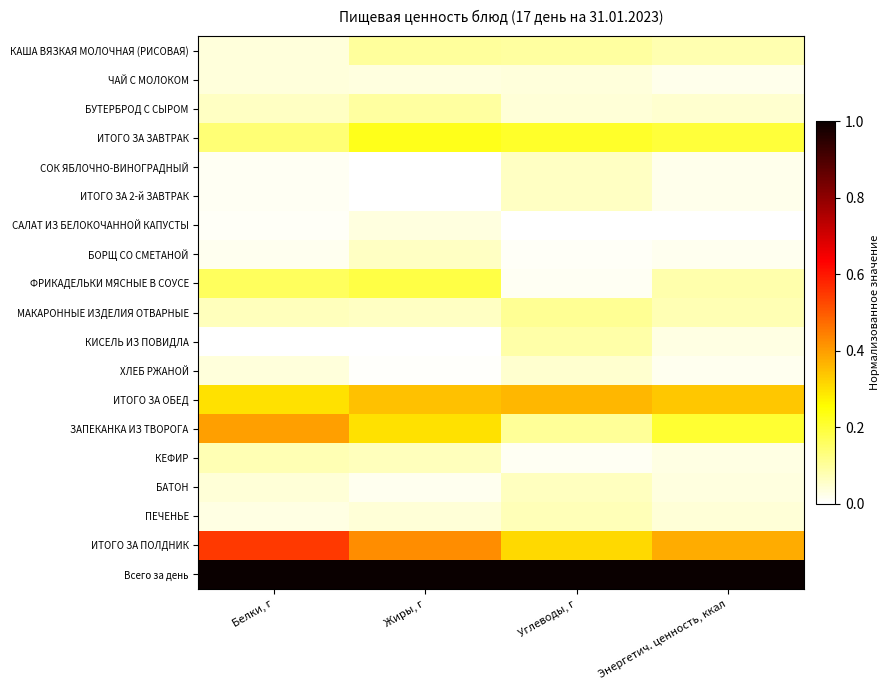

Reading left to right, list all the values displayed in this chart.

КАША ВЯЗКАЯ МОЛОЧНАЯ (РИСОВАЯ): Белки, г=0.0	Жиры, г=0.1	Углеводы, г=0.1	Энергетич. ценность, ккал=0.1
ЧАЙ С МОЛОКОМ: Белки, г=0.0	Жиры, г=0.0	Углеводы, г=0.0	Энергетич. ценность, ккал=0.0
БУТЕРБРОД С СЫРОМ: Белки, г=0.1	Жиры, г=0.1	Углеводы, г=0.0	Энергетич. ценность, ккал=0.1
ИТОГО ЗА ЗАВТРАК: Белки, г=0.1	Жиры, г=0.2	Углеводы, г=0.2	Энергетич. ценность, ккал=0.2
СОК ЯБЛОЧНО-ВИНОГРАДНЫЙ: Белки, г=0.0	Жиры, г=0.0	Углеводы, г=0.1	Энергетич. ценность, ккал=0.0
ИТОГО ЗА 2-й ЗАВТРАК: Белки, г=0.0	Жиры, г=0.0	Углеводы, г=0.1	Энергетич. ценность, ккал=0.0
САЛАТ ИЗ БЕЛОКОЧАННОЙ КАПУСТЫ: Белки, г=0.0	Жиры, г=0.0	Углеводы, г=0.0	Энергетич. ценность, ккал=0.0
БОРЩ СО СМЕТАНОЙ: Белки, г=0.0	Жиры, г=0.1	Углеводы, г=0.0	Энергетич. ценность, ккал=0.0
ФРИКАДЕЛЬКИ МЯСНЫЕ В СОУСЕ: Белки, г=0.2	Жиры, г=0.2	Углеводы, г=0.0	Энергетич. ценность, ккал=0.1
МАКАРОННЫЕ ИЗДЕЛИЯ ОТВАРНЫЕ: Белки, г=0.1	Жиры, г=0.1	Углеводы, г=0.1	Энергетич. ценность, ккал=0.1
КИСЕЛЬ ИЗ ПОВИДЛА: Белки, г=0.0	Жиры, г=0.0	Углеводы, г=0.1	Энергетич. ценность, ккал=0.0
ХЛЕБ РЖАНОЙ: Белки, г=0.0	Жиры, г=0.0	Углеводы, г=0.1	Энергетич. ценность, ккал=0.0
ИТОГО ЗА ОБЕД: Белки, г=0.3	Жиры, г=0.3	Углеводы, г=0.4	Энергетич. ценность, ккал=0.3
ЗАПЕКАНКА ИЗ ТВОРОГА: Белки, г=0.4	Жиры, г=0.3	Углеводы, г=0.1	Энергетич. ценность, ккал=0.2
КЕФИР: Белки, г=0.1	Жиры, г=0.1	Углеводы, г=0.0	Энергетич. ценность, ккал=0.0
БАТОН: Белки, г=0.0	Жиры, г=0.0	Углеводы, г=0.1	Энергетич. ценность, ккал=0.0
ПЕЧЕНЬЕ: Белки, г=0.0	Жиры, г=0.0	Углеводы, г=0.1	Энергетич. ценность, ккал=0.0
ИТОГО ЗА ПОЛДНИК: Белки, г=0.5	Жиры, г=0.4	Углеводы, г=0.3	Энергетич. ценность, ккал=0.4
Всего за день: Белки, г=1.0	Жиры, г=1.0	Углеводы, г=1.0	Энергетич. ценность, ккал=1.0